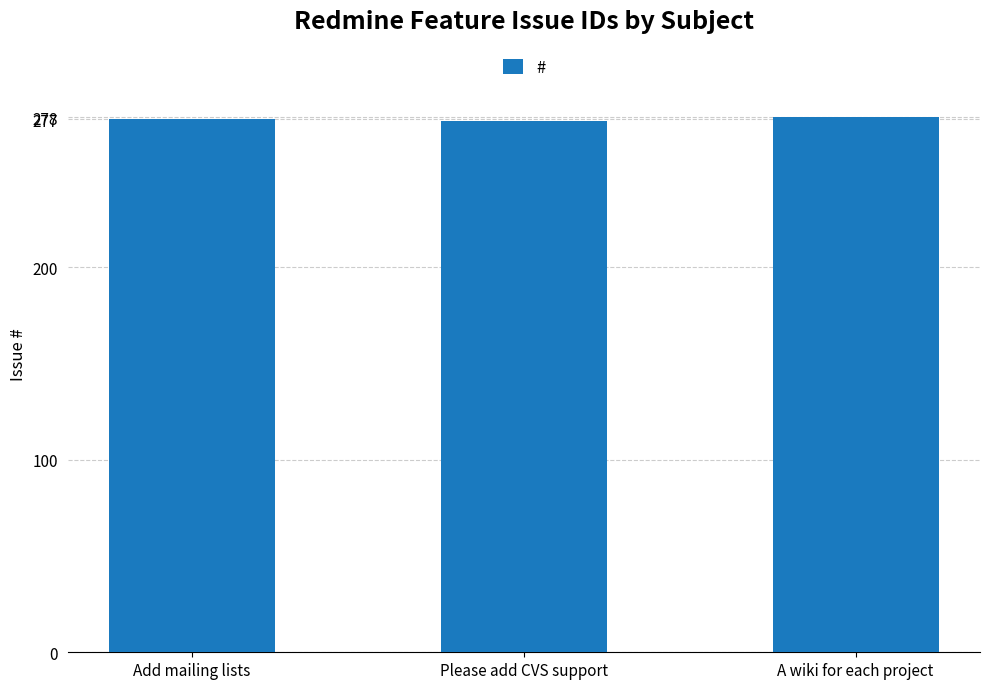

What is the ratio of the value at Add mailing lists to the value at A wiki for each project?

1.0